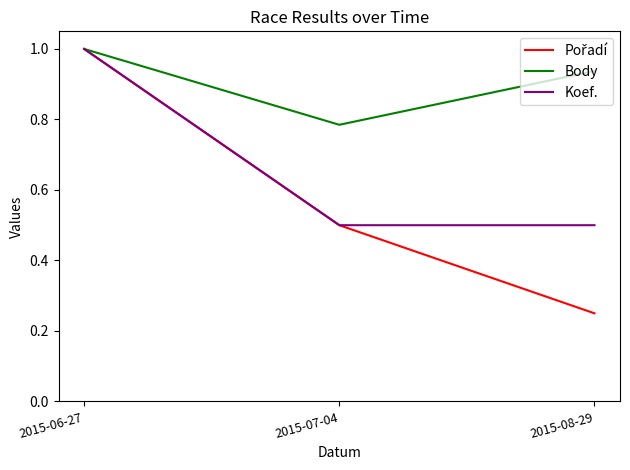

The value of Koef. at 2015-08-29 is 0.5. True or false?

True